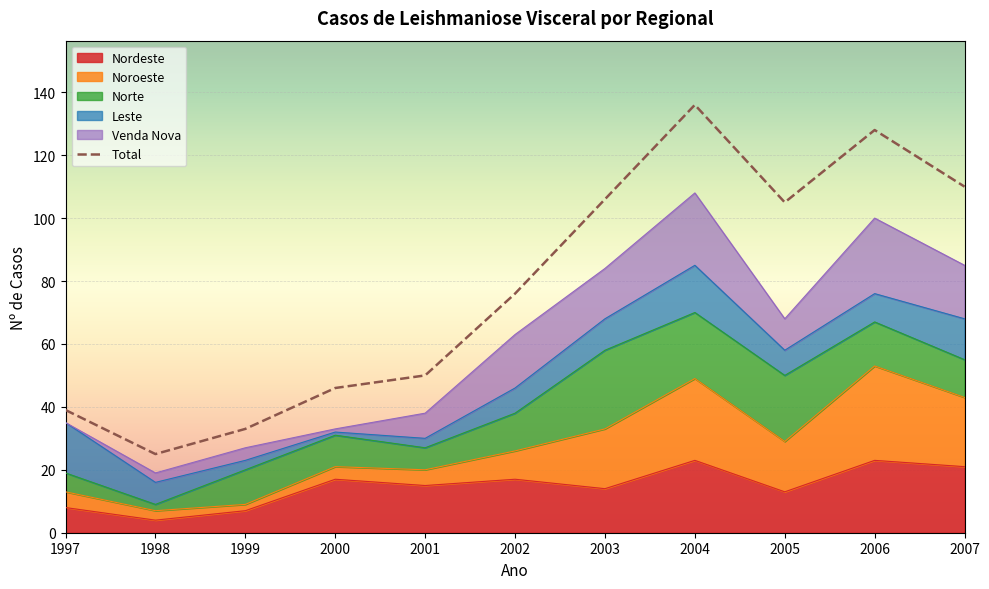

What is the difference between the highest and lowest values at 2006?

119